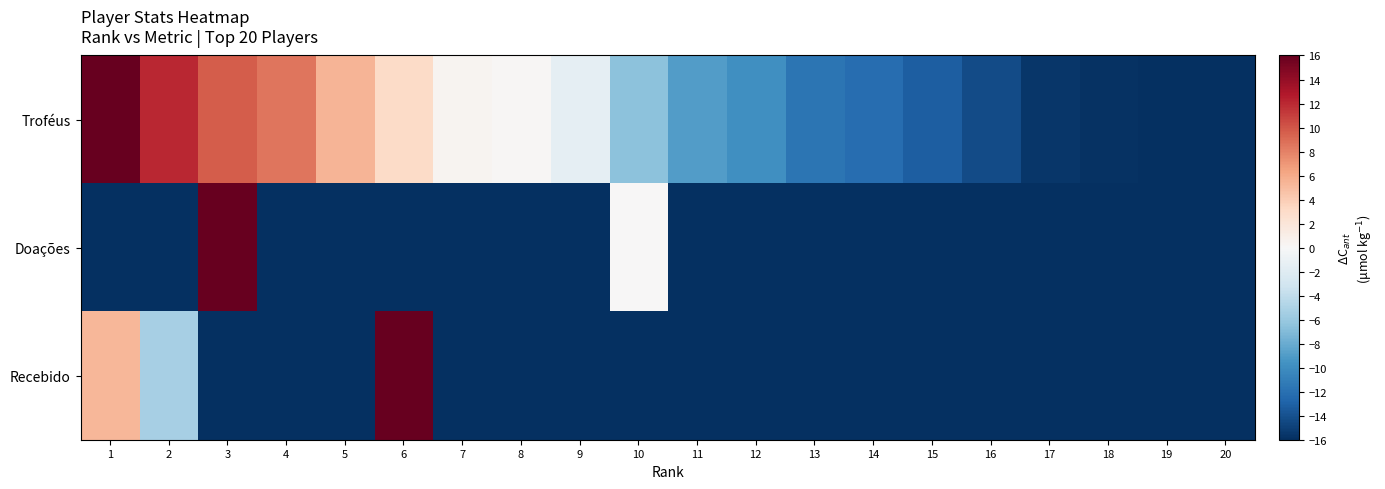

Rank the series at 16 from highest to lowest value.

Troféus, Doações, Recebido